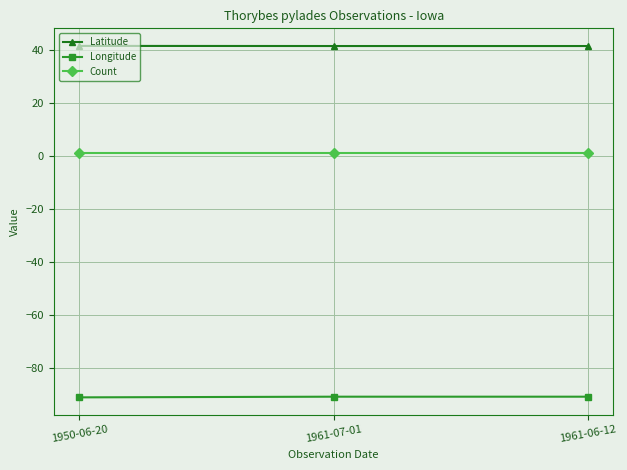

Rank the series by their maximum value, from lowest to highest.

Longitude, Count, Latitude